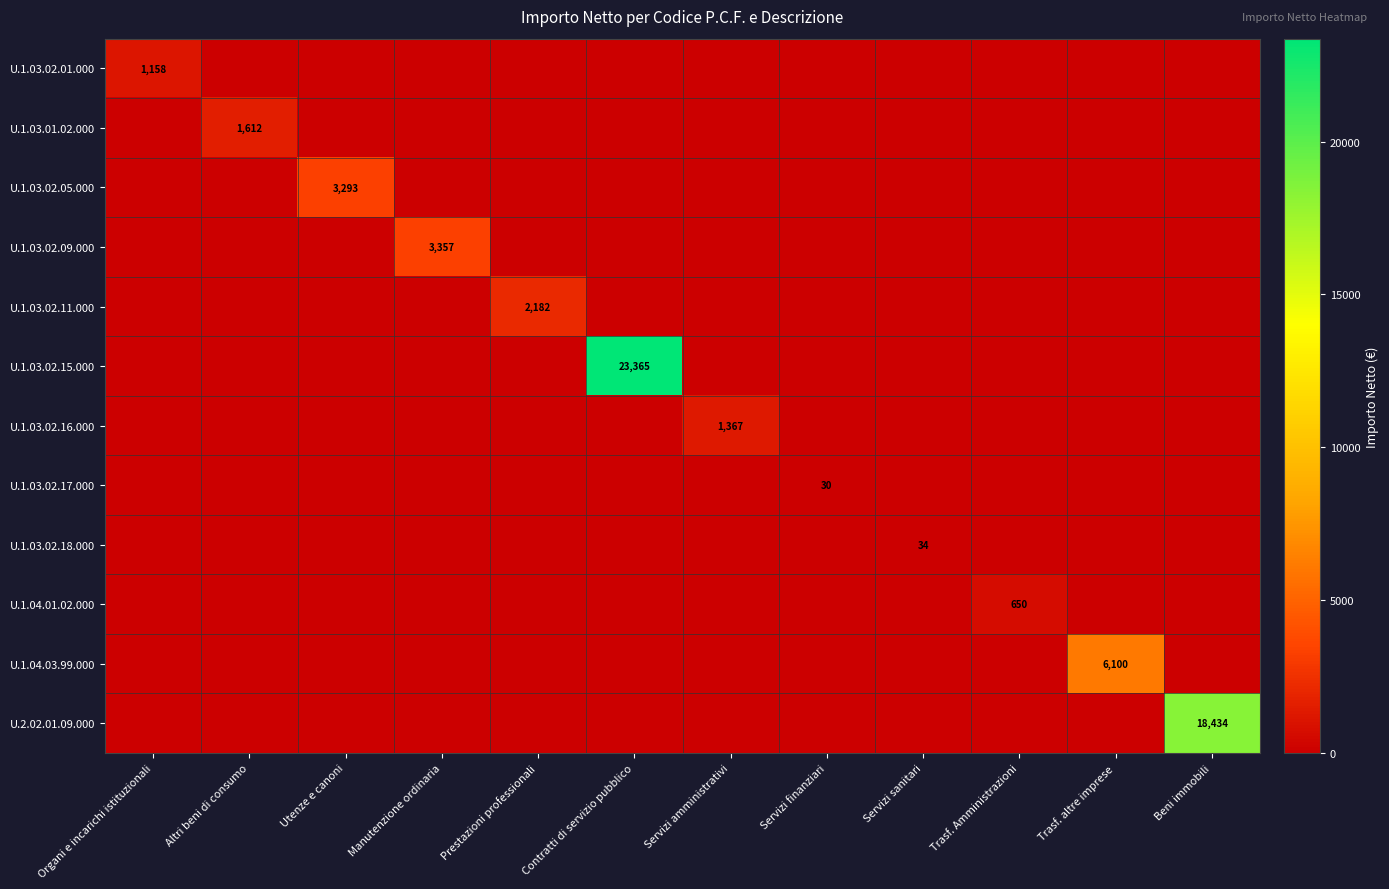

At how many categories does at least one series exceed 8574?

2